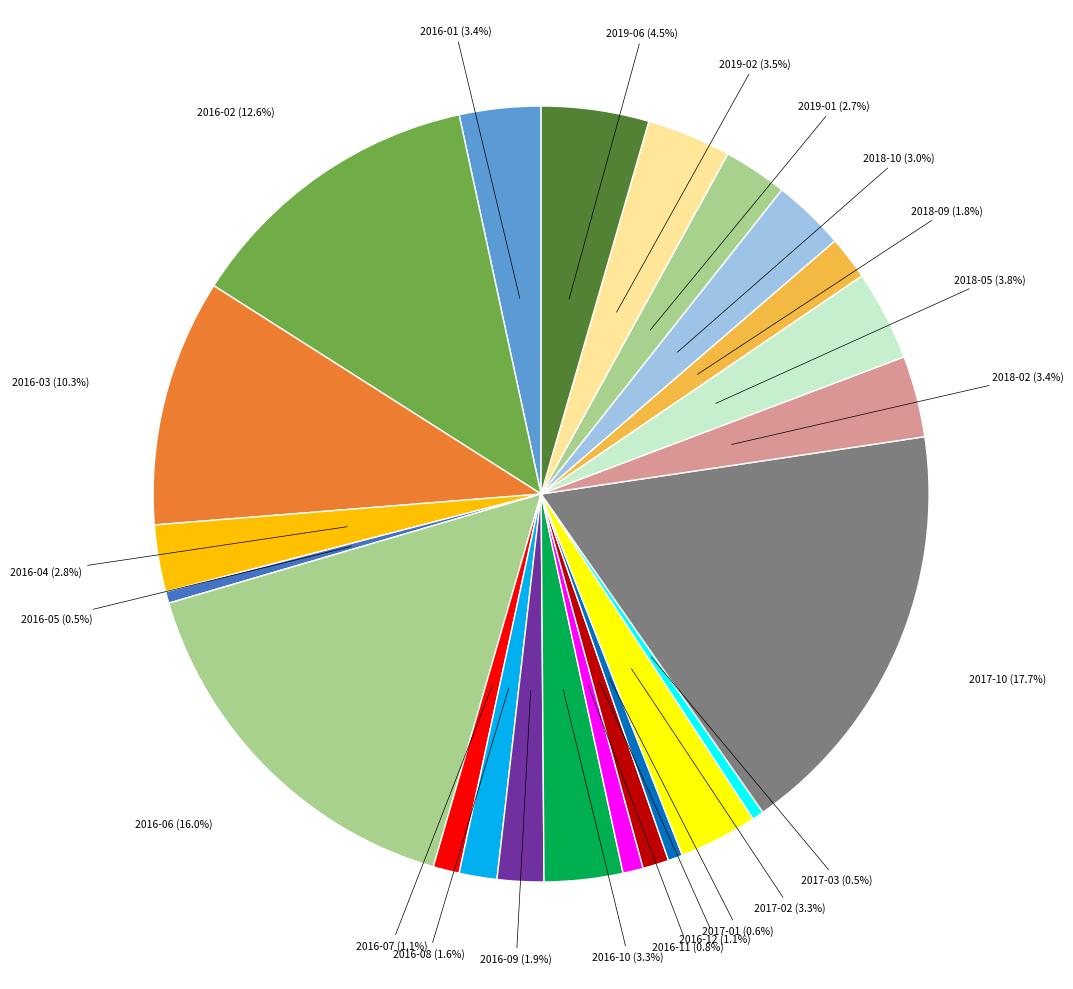

Count the number of slices in the pie.

23